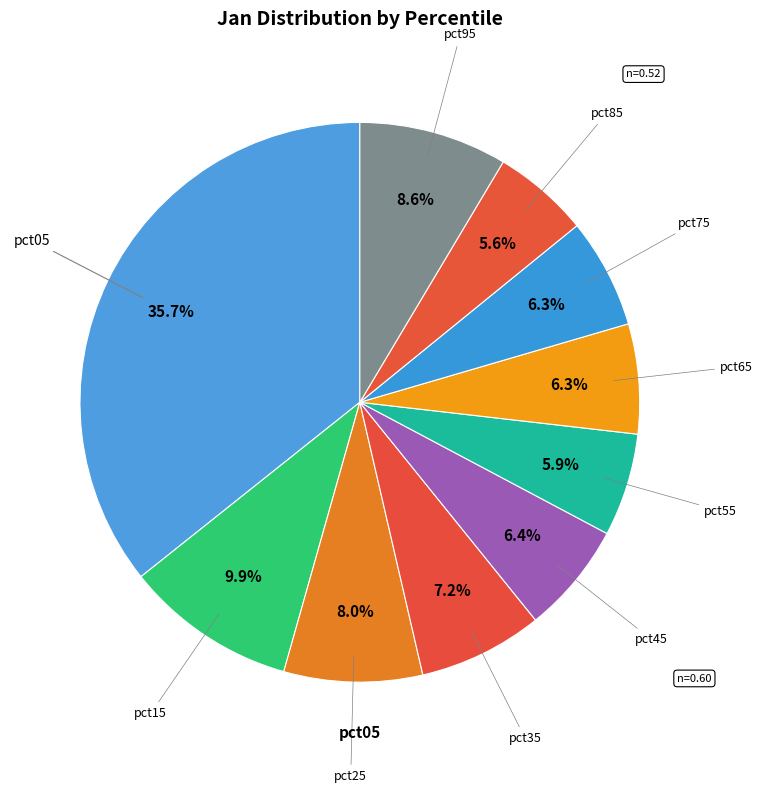

How many slices are in this pie chart?

10